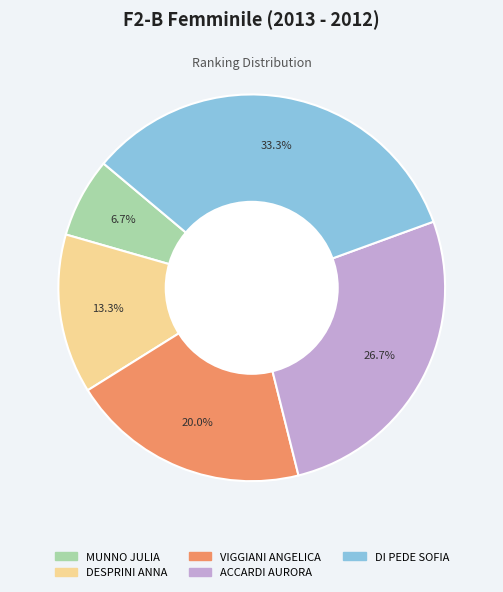

Between MUNNO JULIA and ACCARDI AURORA, which is larger?

ACCARDI AURORA